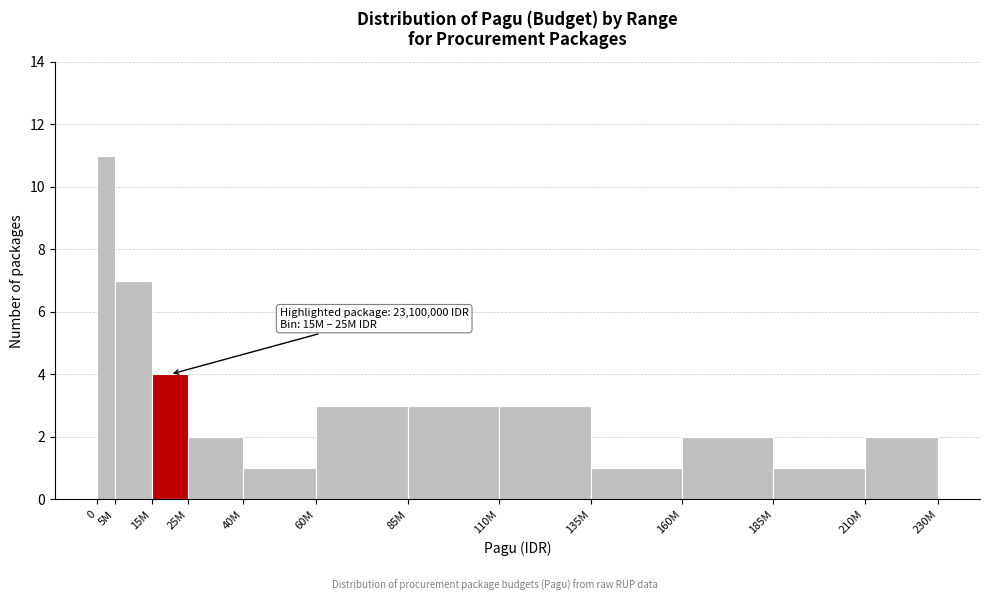

Reading left to right, what are all the values shown in this chart?

0=11	5M=7	15M=4	25M=2	40M=1	60M=3	85M=3	110M=3	135M=1	160M=2	185M=1	210M=2